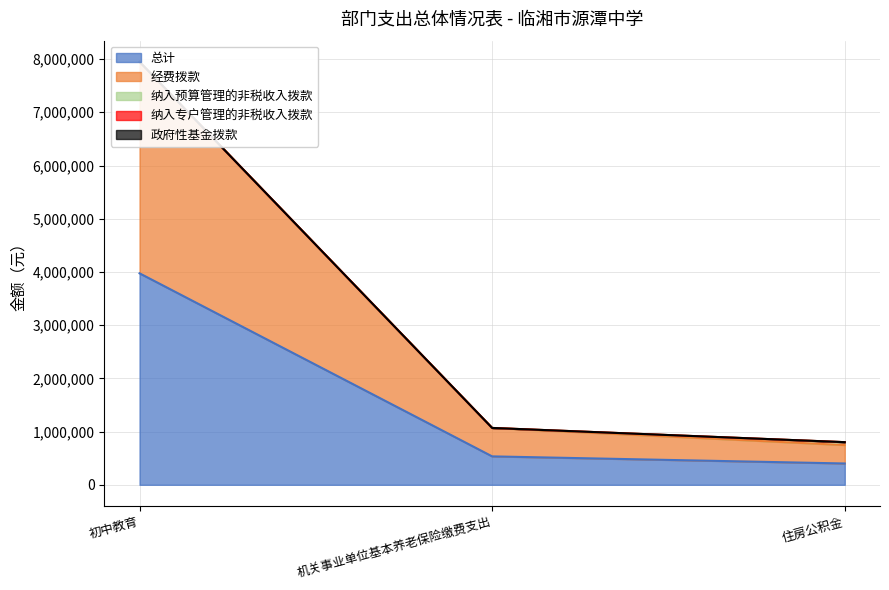

Reading right to left, extract all data points from this chart.

总计: 住房公积金=400723.2	机关事业单位基本养老保险缴费支出=534297.6	初中教育=3974268.7
经费拨款: 住房公积金=345723.2	机关事业单位基本养老保险缴费支出=534297.6	初中教育=3974268.7
纳入预算管理的非税收入拨款: 住房公积金=55000.0	机关事业单位基本养老保险缴费支出=0.0	初中教育=0.0
纳入专户管理的非税收入拨款: 住房公积金=0.0	机关事业单位基本养老保险缴费支出=0.0	初中教育=0.0
政府性基金拨款: 住房公积金=0.0	机关事业单位基本养老保险缴费支出=0.0	初中教育=0.0